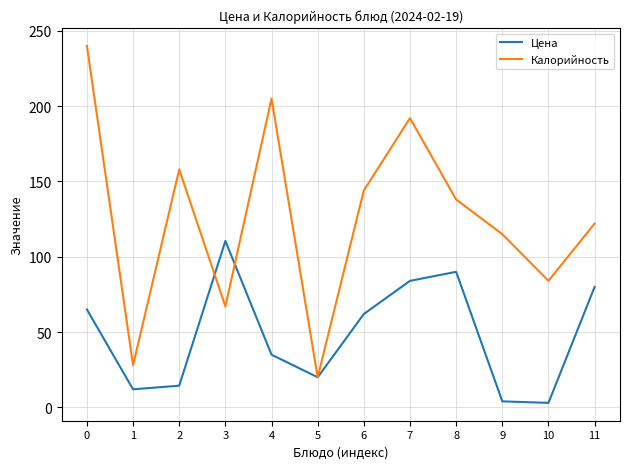

The Калорийность series shows 69.0 at 8. True or false?

False